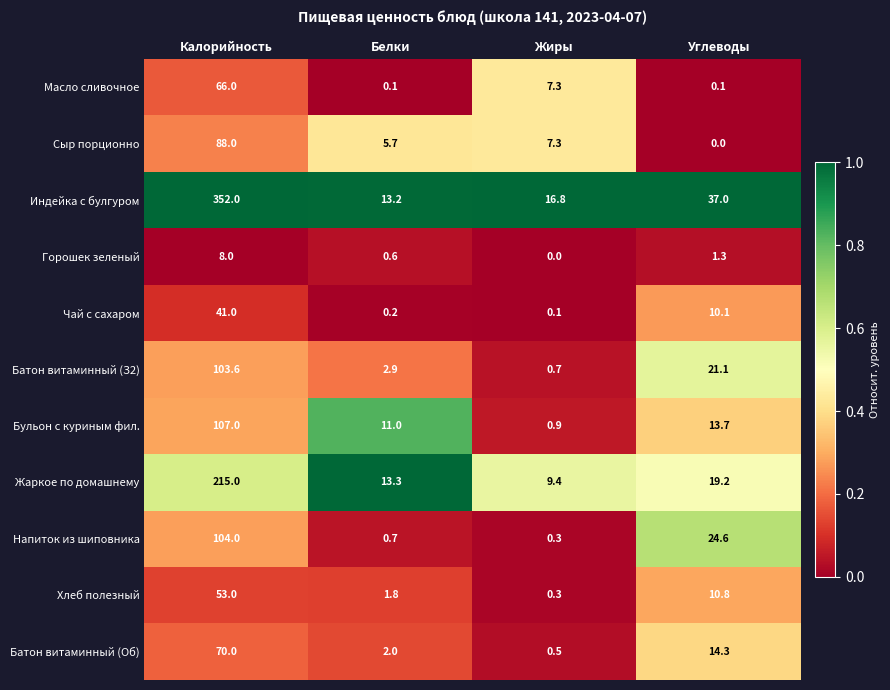

The value of Сыр порционно at Жиры is 7.3. True or false?

True